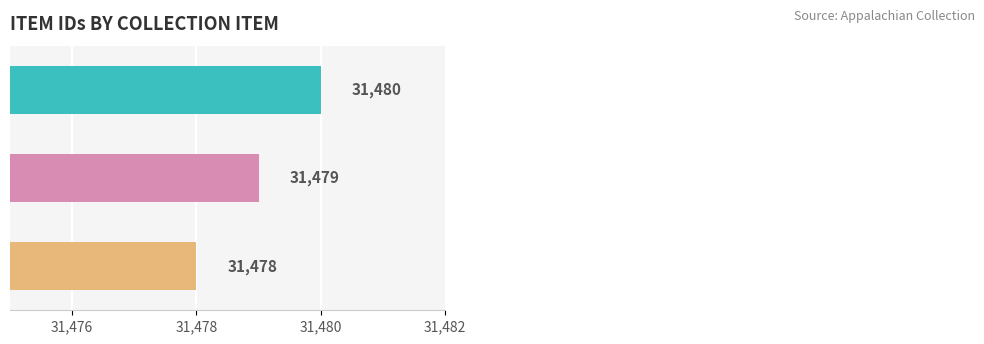

Count the number of categories in the chart.

3